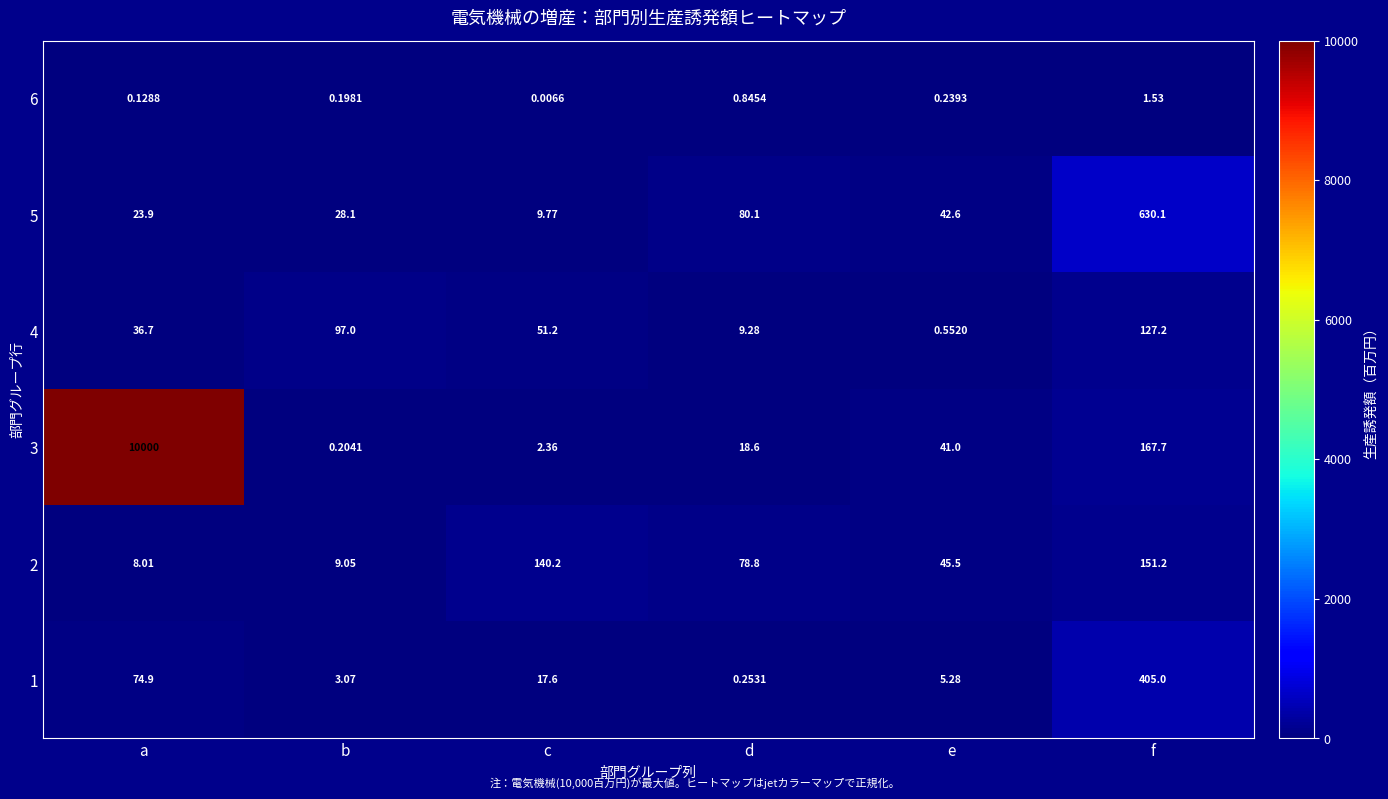

At how many categories does at least one series exceed 7411?

1